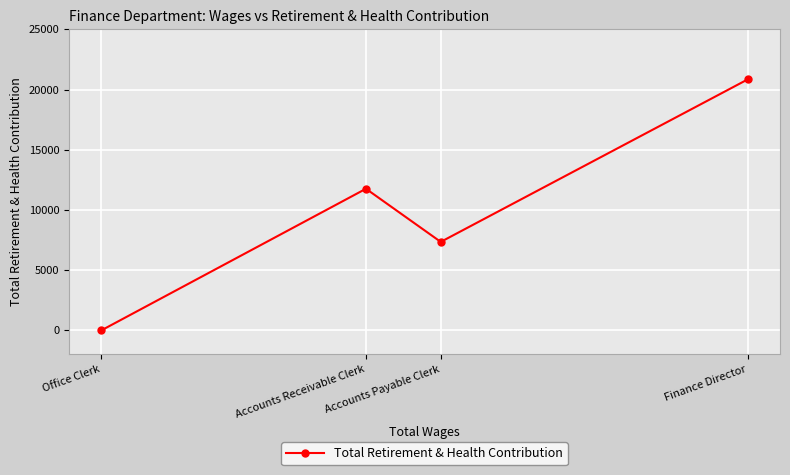

What is the average value?

9986